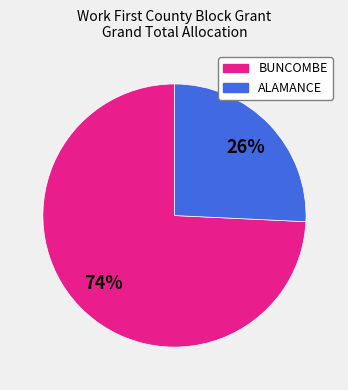

To the nearest percent, what is the average slice percentage?

50%